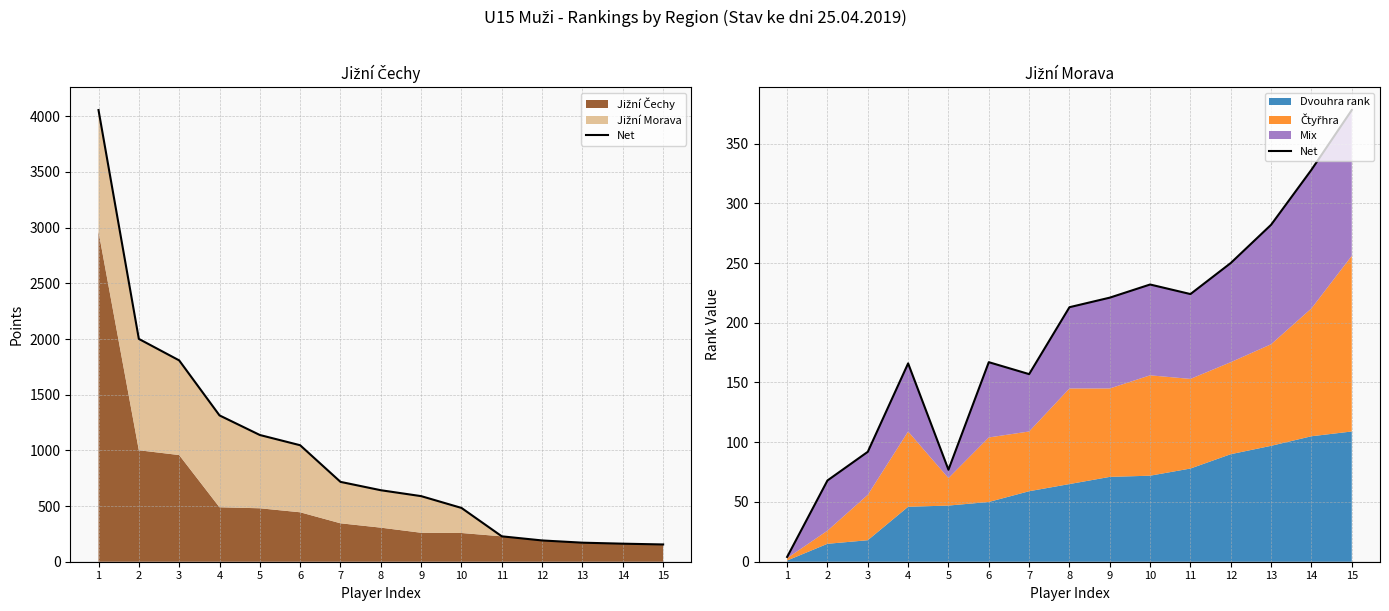

Does the chart display data point markers on the line(s)?

No